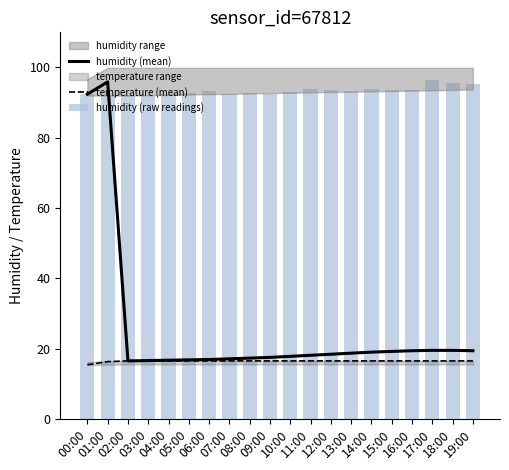

Reading left to right, list all the values displayed in this chart.

humidity (mean): 00:00=92.4	01:00=95.9	02:00=16.5	03:00=16.6	04:00=16.7	05:00=16.8	06:00=16.9	07:00=17.1	08:00=17.3	09:00=17.5	10:00=17.8	11:00=18.1	12:00=18.4	13:00=18.7	14:00=19.0	15:00=19.2	16:00=19.4	17:00=19.5	18:00=19.5	19:00=19.4
temperature (mean): 00:00=15.4	01:00=16.3	02:00=16.5	03:00=16.5	04:00=16.5	05:00=16.5	06:00=16.5	07:00=16.5	08:00=16.5	09:00=16.5	10:00=16.5	11:00=16.5	12:00=16.5	13:00=16.5	14:00=16.5	15:00=16.5	16:00=16.5	17:00=16.5	18:00=16.5	19:00=16.5
humidity (raw readings): 00:00=92.4	01:00=92.2	02:00=92.3	03:00=92.0	04:00=92.5	05:00=92.7	06:00=93.3	07:00=92.4	08:00=92.7	09:00=92.5	10:00=93.0	11:00=94.0	12:00=93.6	13:00=93.4	14:00=93.9	15:00=93.7	16:00=93.6	17:00=96.4	18:00=95.6	19:00=95.3